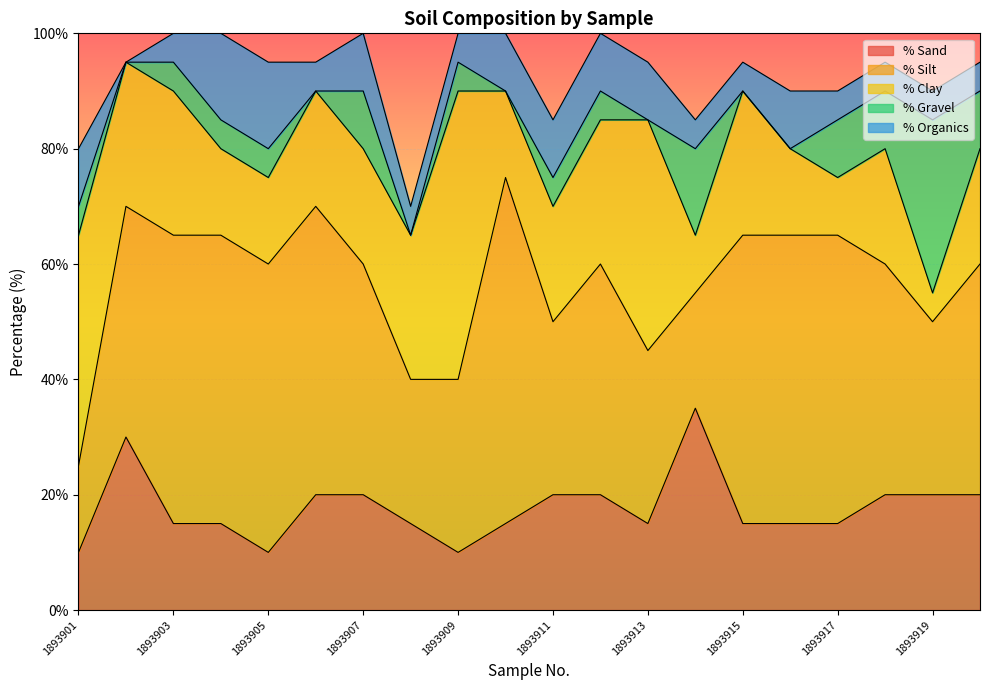

What is the lowest value of the % Sand series?

10